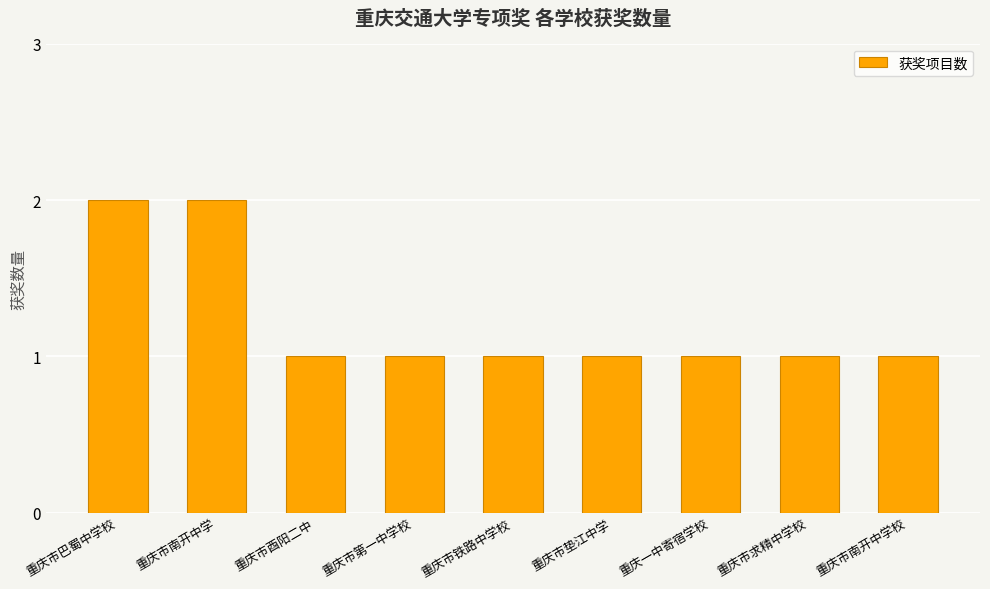

What is the label of the 8th bar from the right?

重庆市南开中学